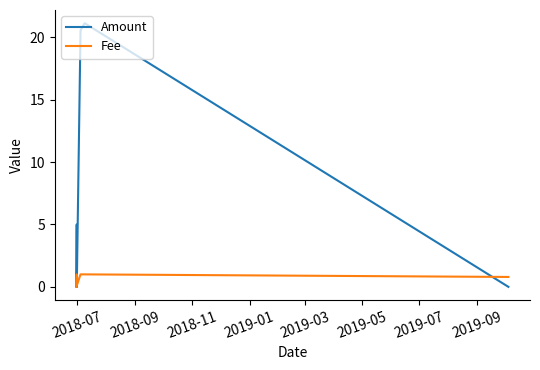

Which series has the largest total across all categories?

Amount